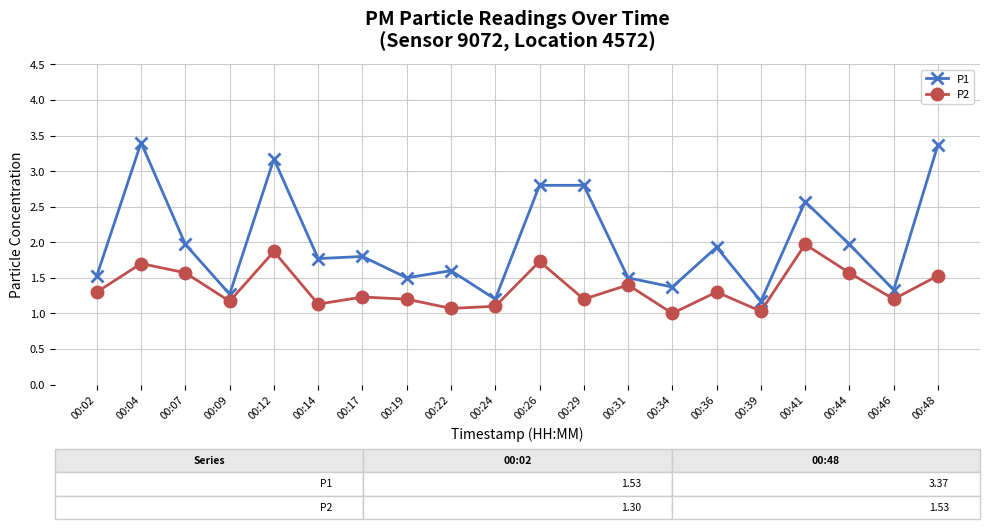

True or false: P1 and P2 cross at least once.

False